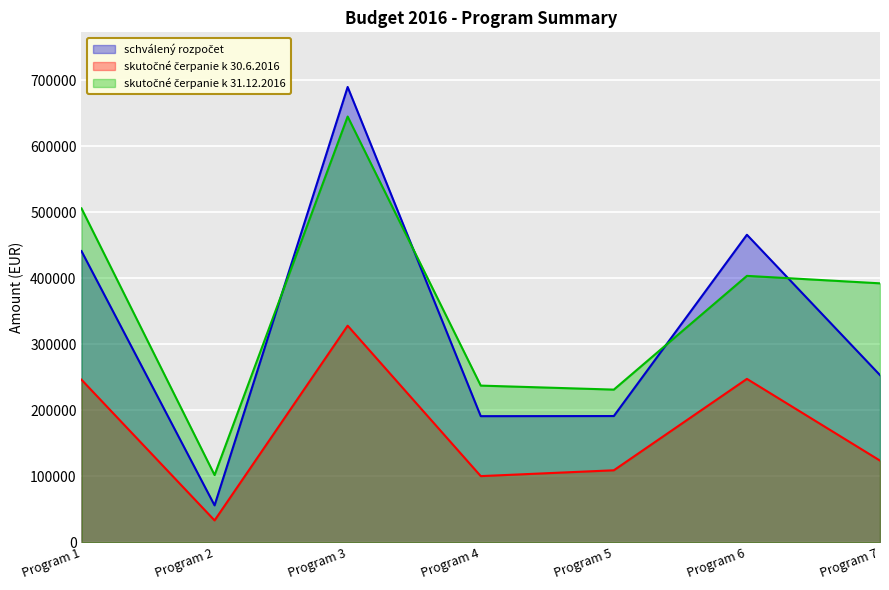

In skutocne_k_30_6, how many points are higher than both neighbors (excluding endpoints)?

2